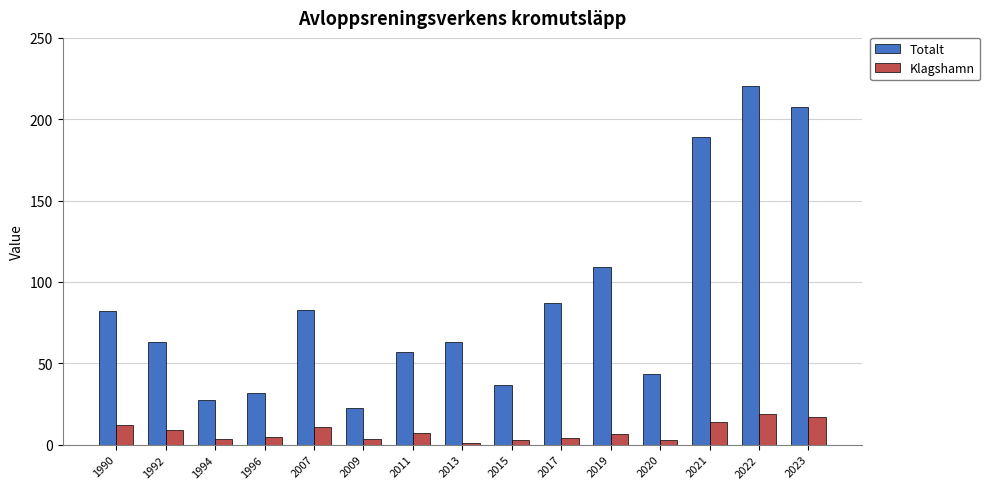

Which series has the largest range (max minus min)?

Totalt